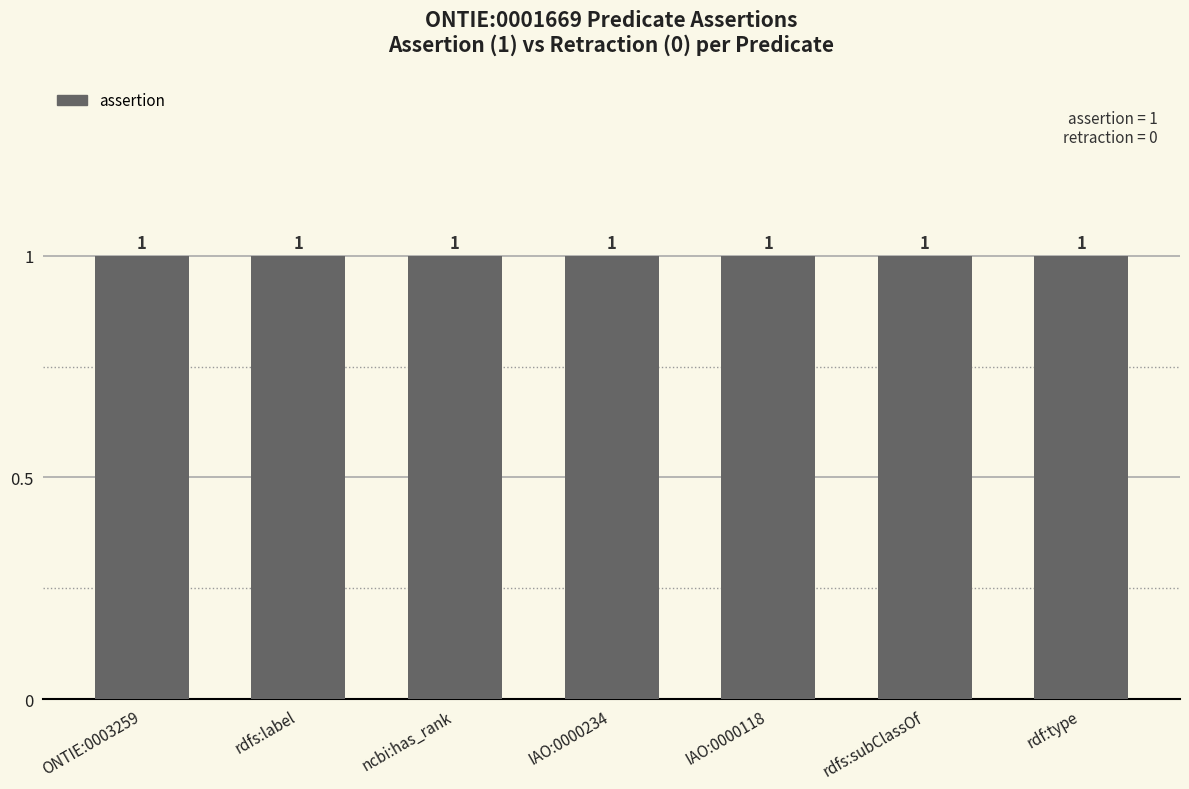

Which label corresponds to the largest value in the chart?

ONTIE:0003259